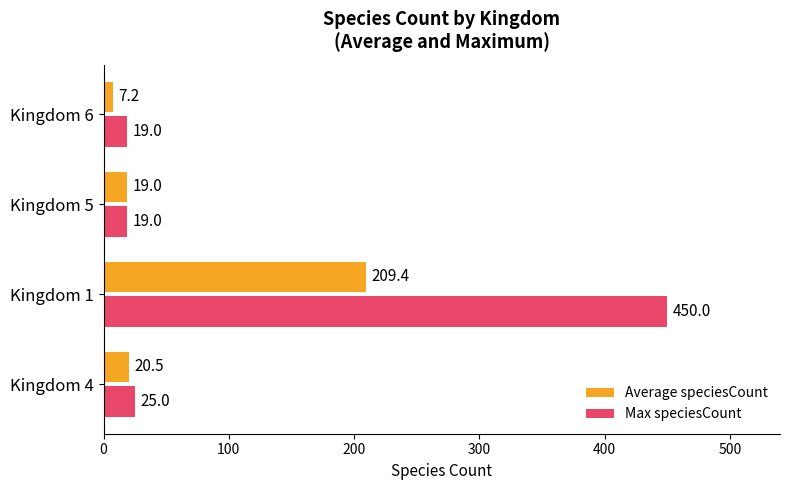

Which series has the largest range (max minus min)?

Max speciesCount